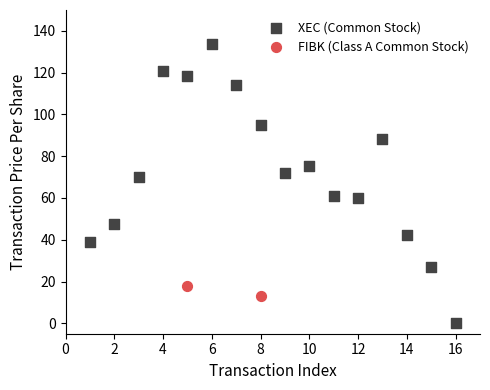

What are all the series names shown in the legend?

XEC (Common Stock), FIBK (Class A Common Stock)